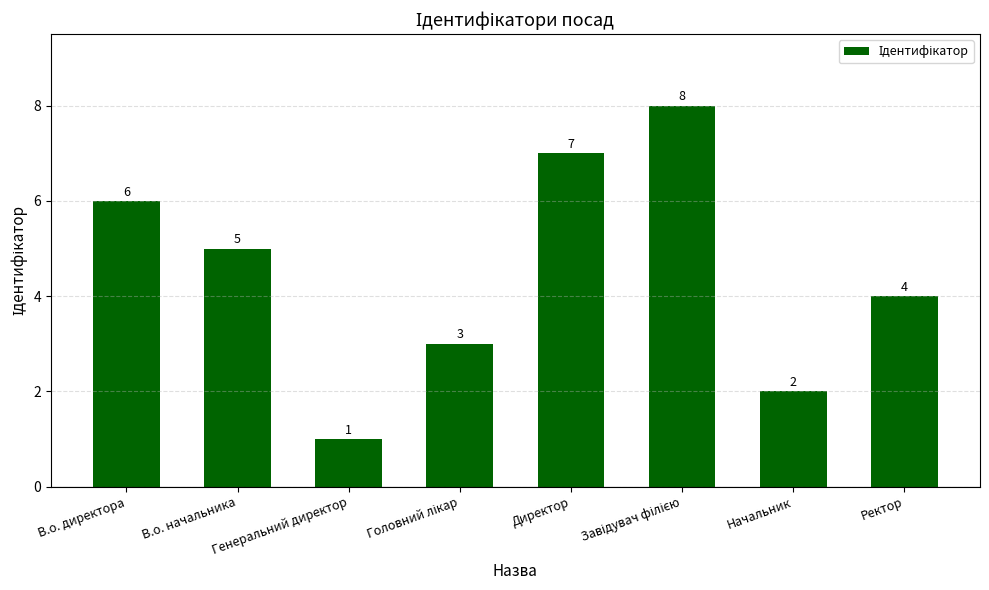

Between Ректор and Директор, which is larger?

Директор